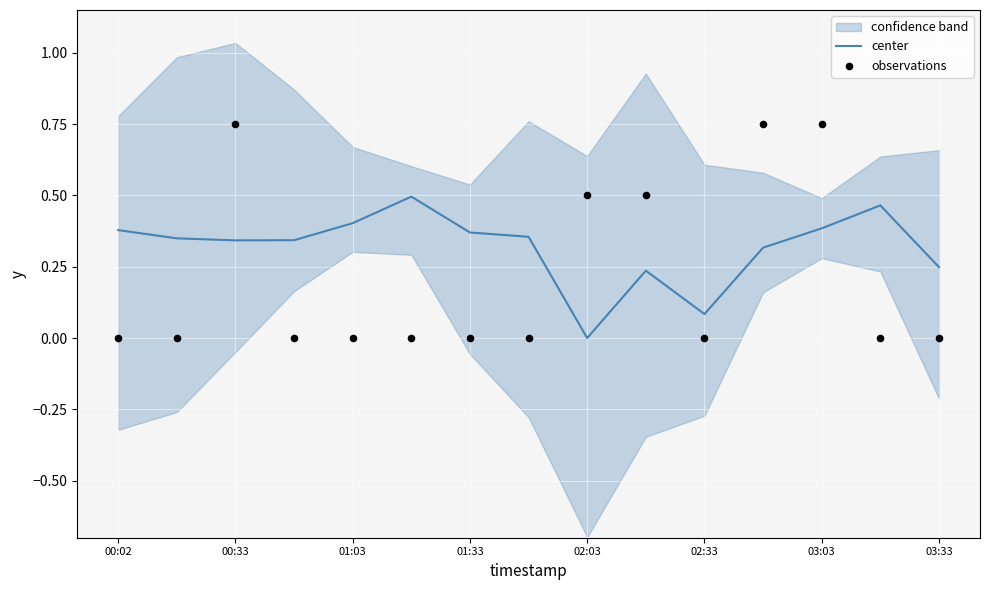

The value of center at 03:03 is 0.4. True or false?

True